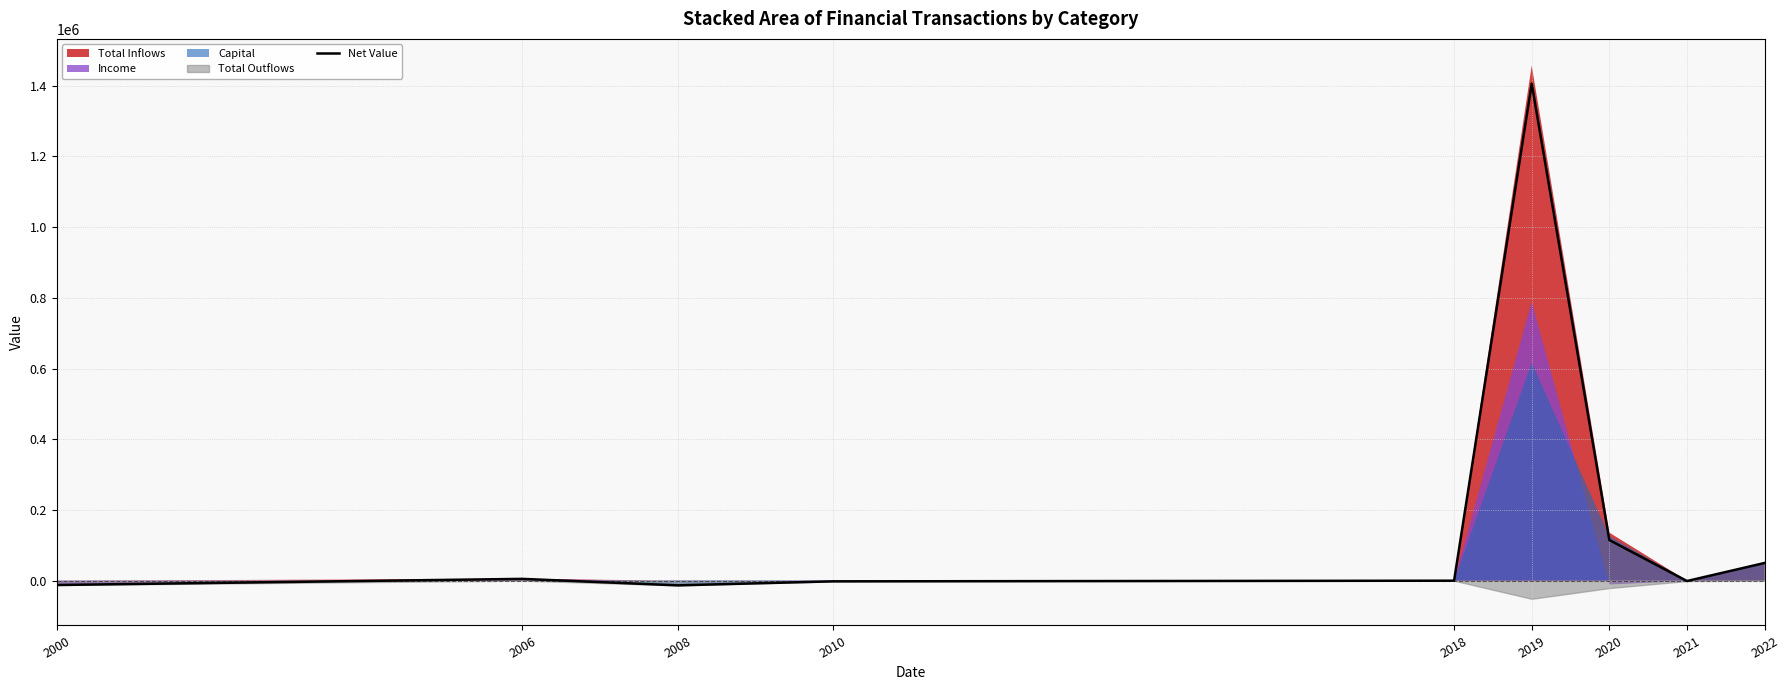

How many values are below -123?

4